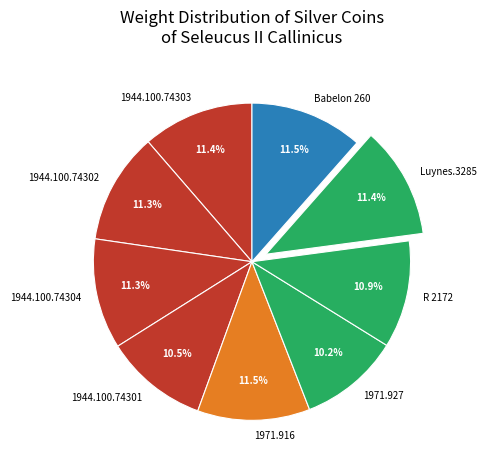

Is there a majority slice in this chart?

No